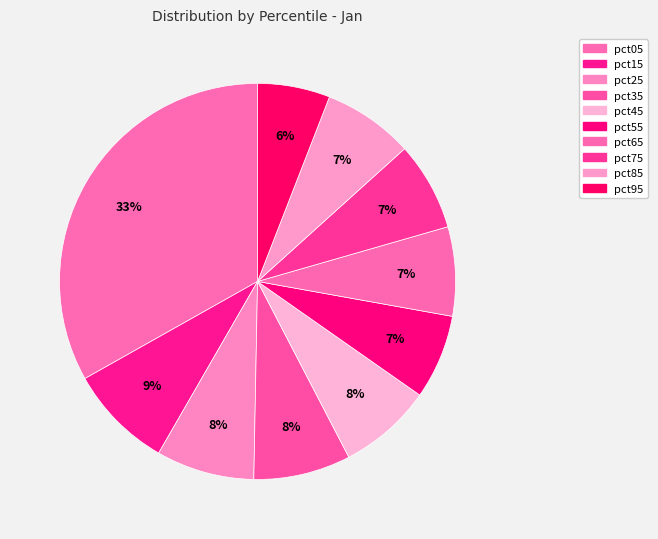

True or false: pct05 accounts for 33% of the total.

True